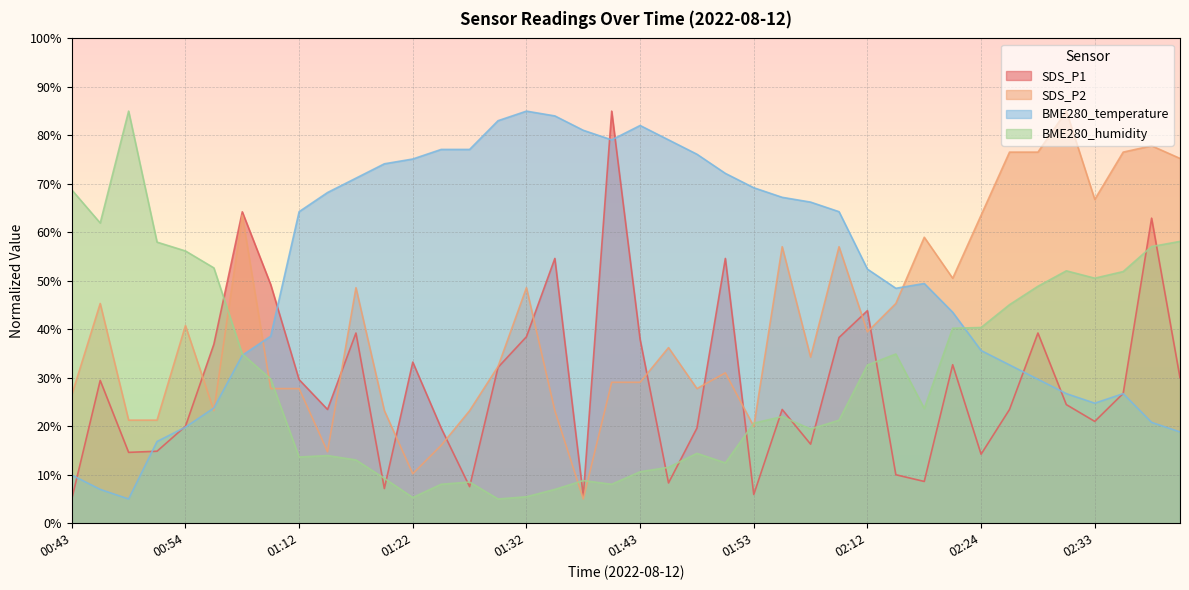

The SDS_P2 series shows 84.6 at 01:17. True or false?

False